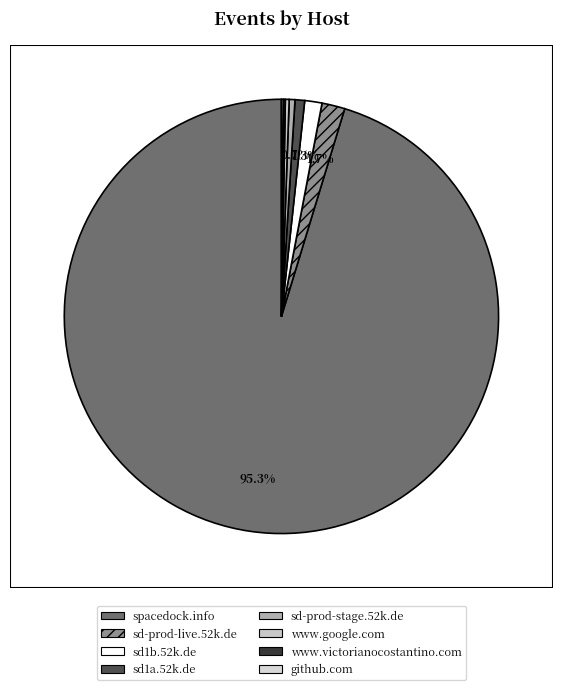

How many segments does this pie chart have?

8